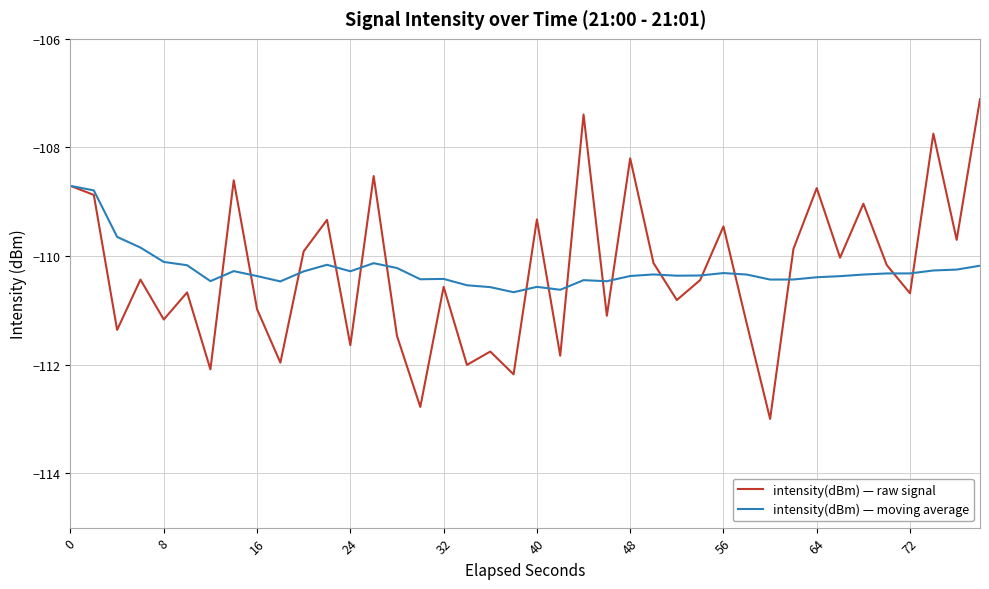

What is the smallest value displayed?

-113.0